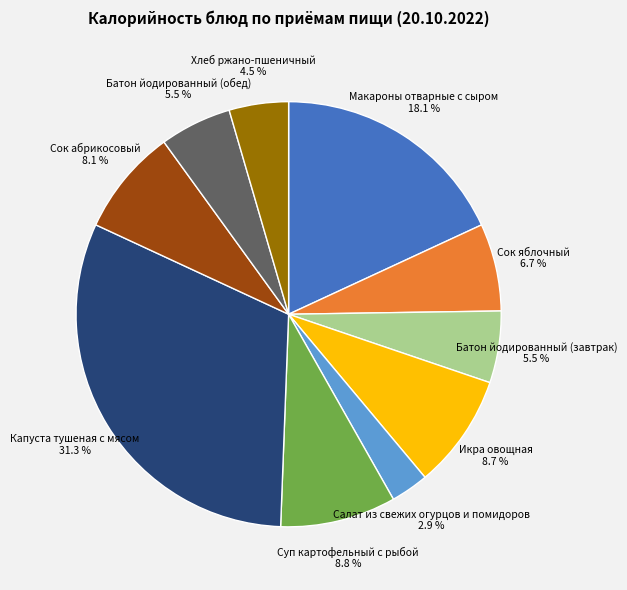

Does Салат из свежих огурцов и помидоров account for over 50% of the chart?

No